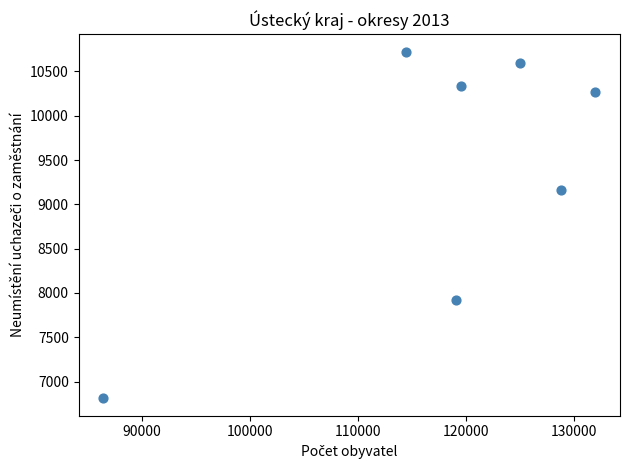

What Y value in the scatter plot is closest to 8767?

9161